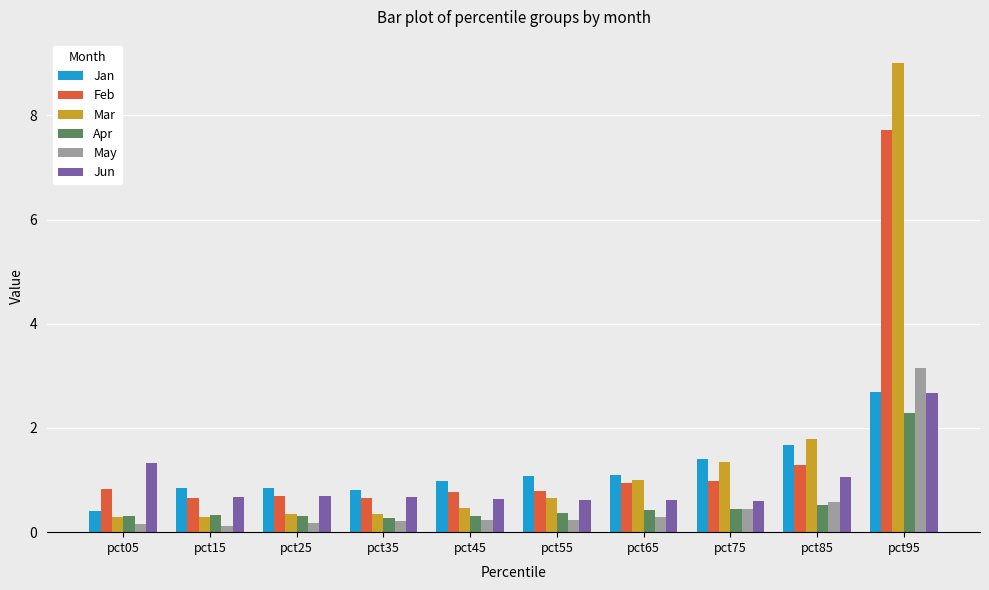

What is the spread (max minus min) of values at pct05?

1.2